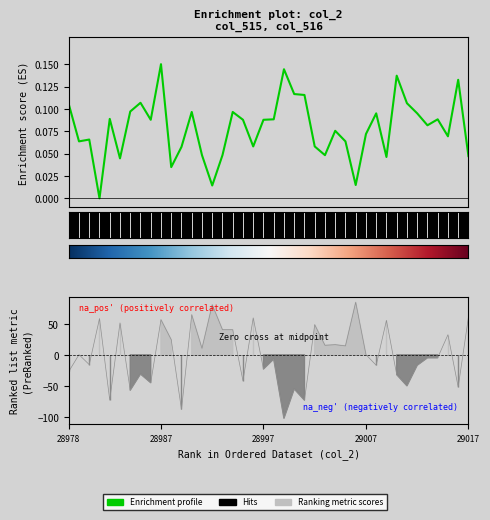

How many values are above zero?

39